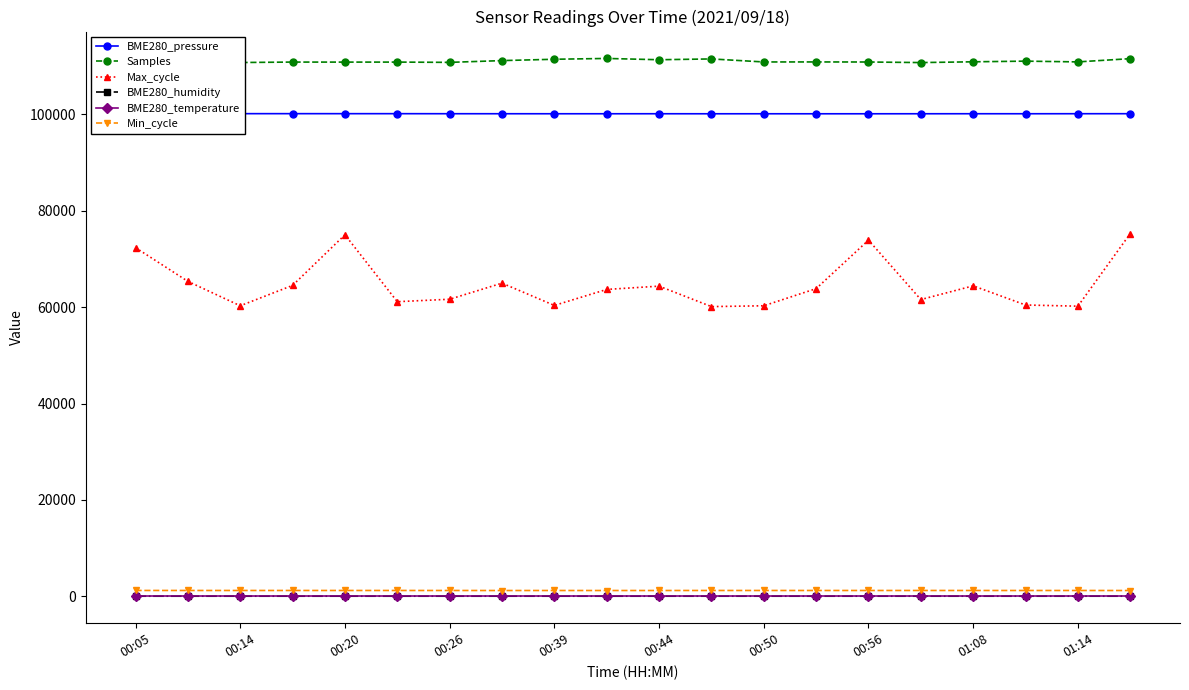

True or false: Samples and BME280_pressure cross at least once.

False